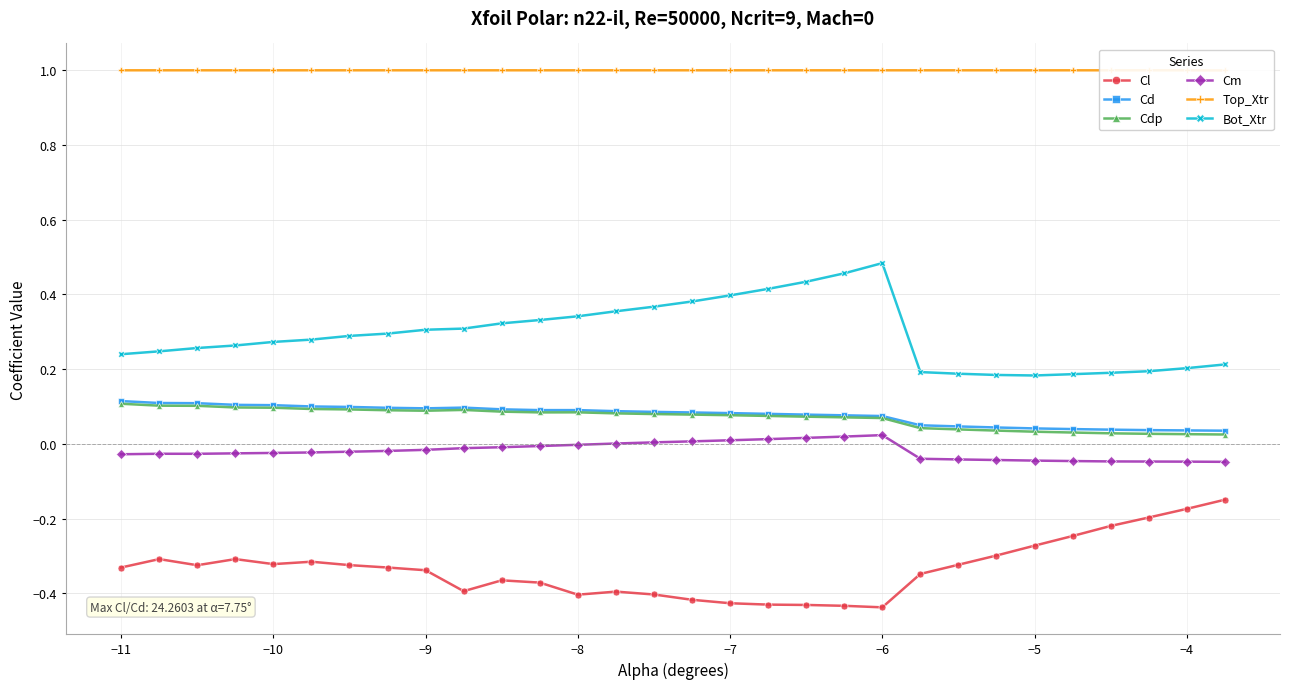

Count the Cd values in the range 0 to 1.

30